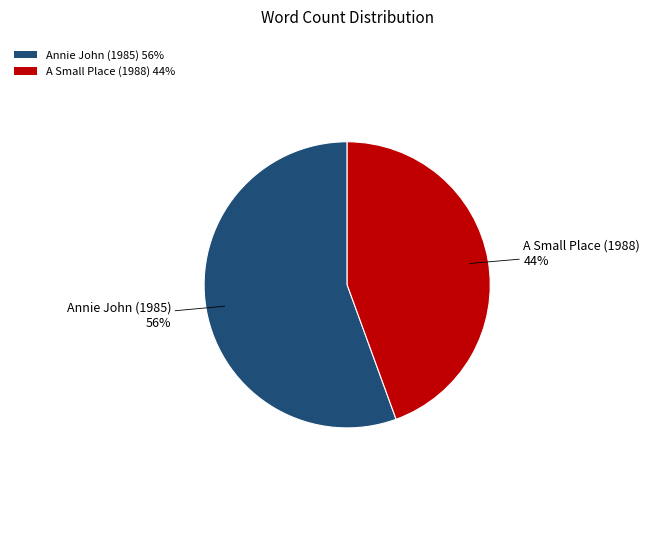

Combined, do A Small Place (1988) 44% and Annie John (1985) 56% account for over 50%?

Yes